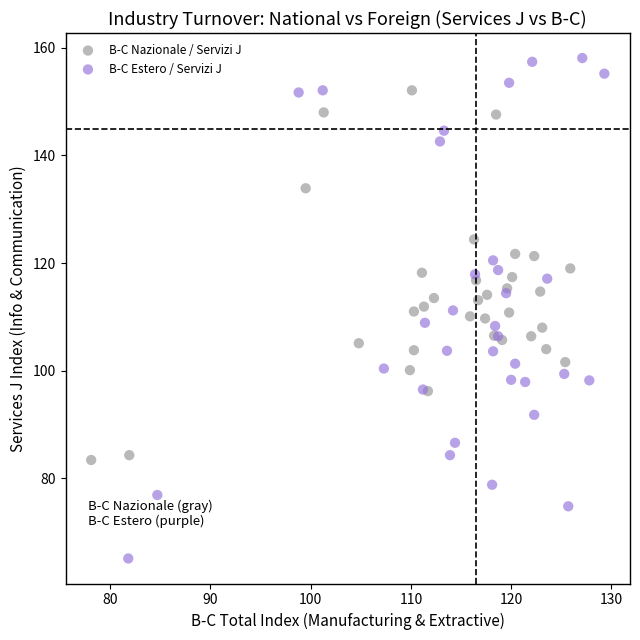

Which series has the widest spread of Y values?

B-C Estero / Servizi J